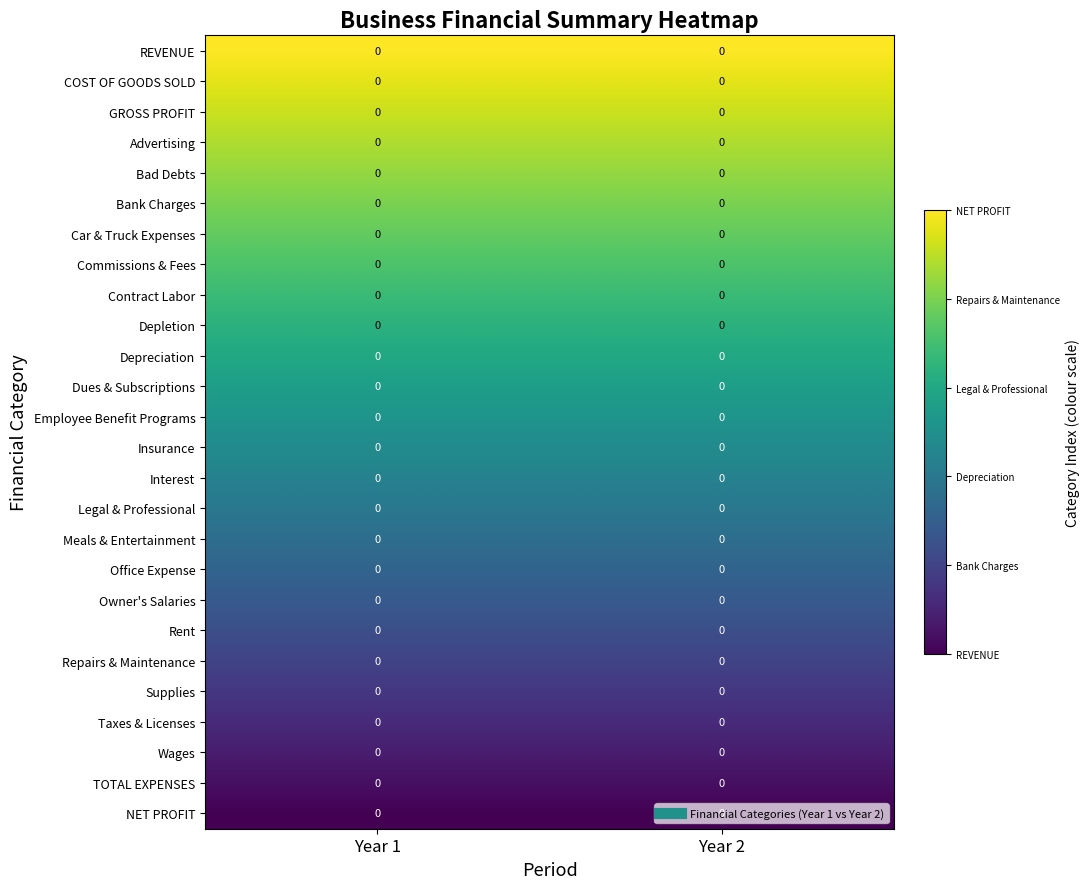

True or false: Contract Labor has a value of 6 at Year 1.

False